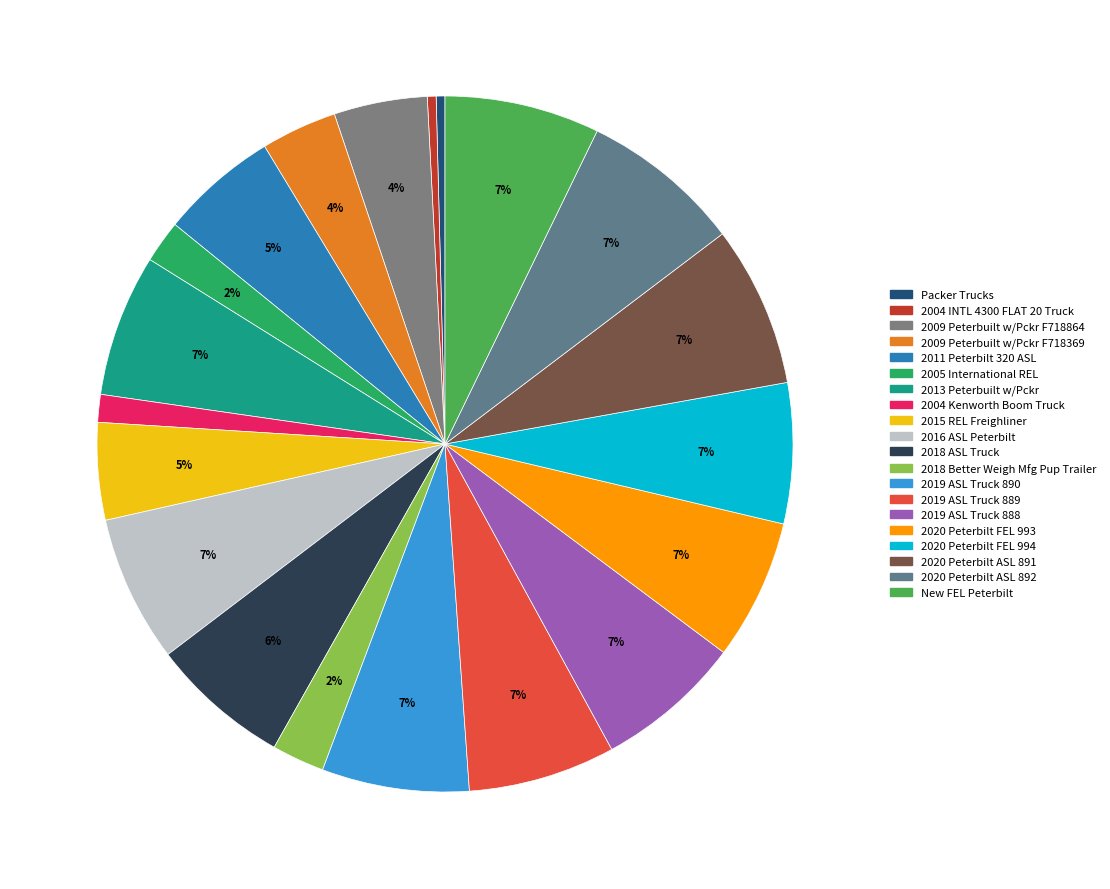

What percentage is the 2018 Better Weigh Mfg Pup Trailer slice, to the nearest percent?

2%